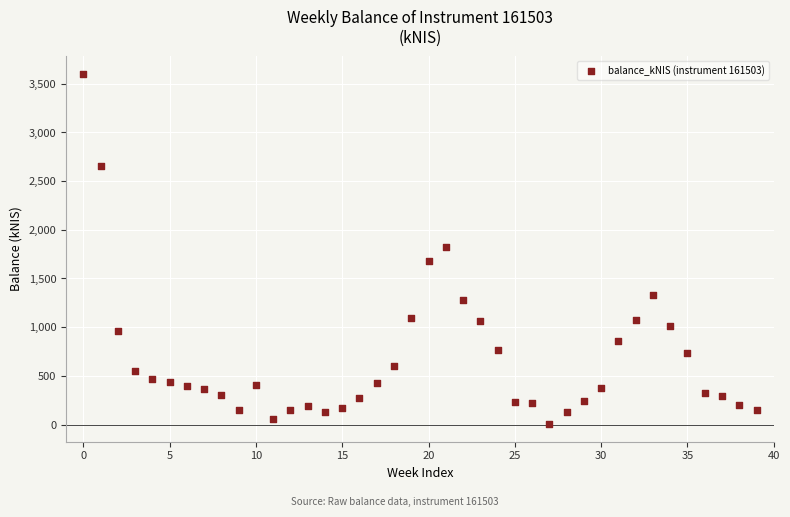

What is the range of Y values (max minus min)?

3597.2